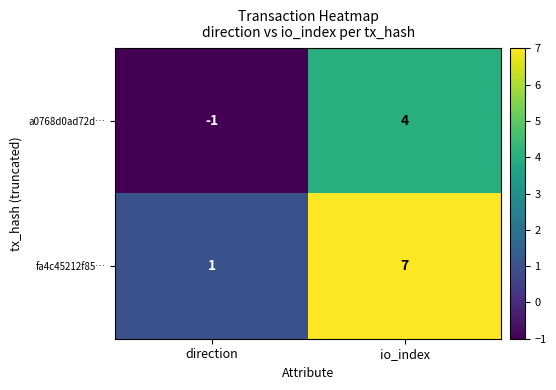

What is the sum of the fa4c45212f85… values at io_index and direction?

8